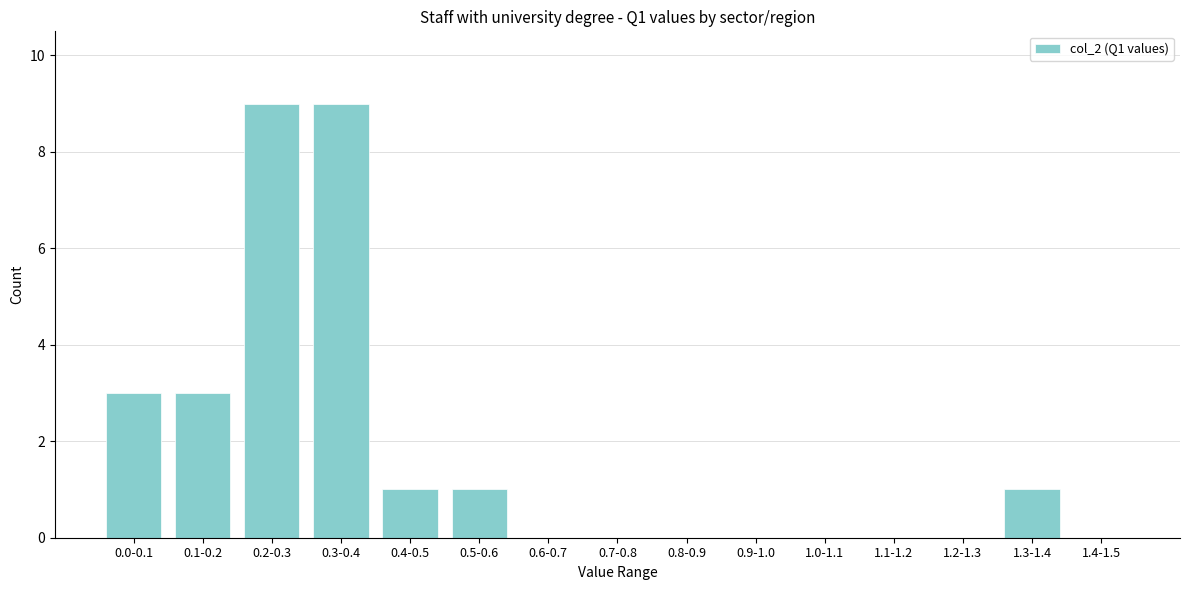

Reading right to left, list all the values displayed in this chart.

1.4-1.5=0	1.3-1.4=1	1.2-1.3=0	1.1-1.2=0	1.0-1.1=0	0.9-1.0=0	0.8-0.9=0	0.7-0.8=0	0.6-0.7=0	0.5-0.6=1	0.4-0.5=1	0.3-0.4=9	0.2-0.3=9	0.1-0.2=3	0.0-0.1=3